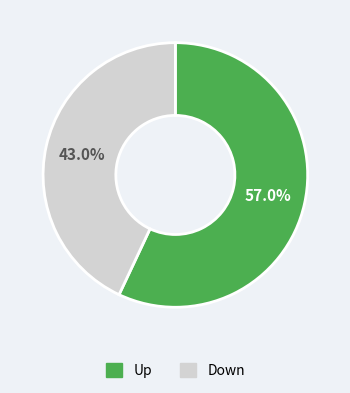

Does any single category account for the majority?

Yes